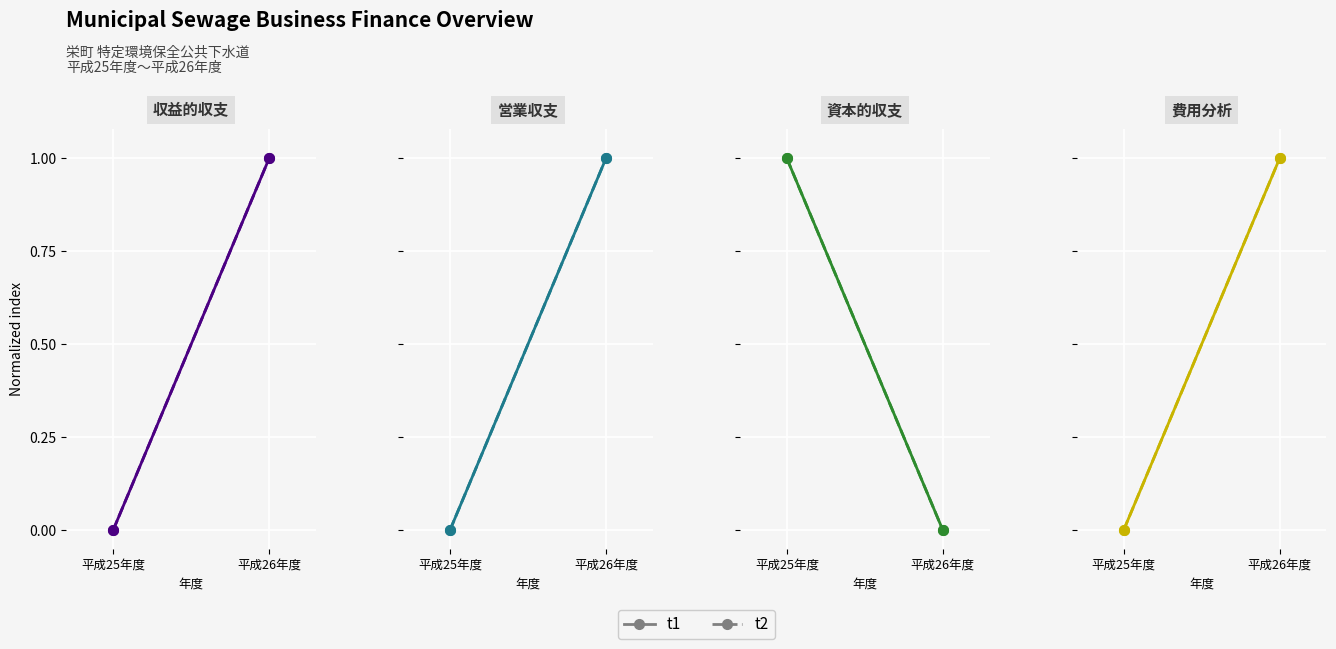

What are all the series names shown in the legend?

t1, t2